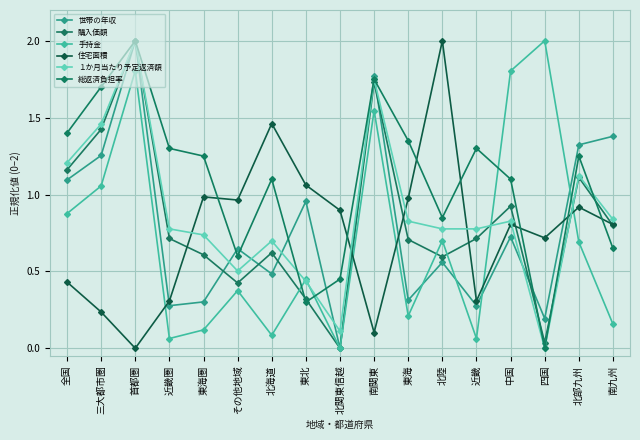

Between 南九州 and 北陸, which is larger?

南九州